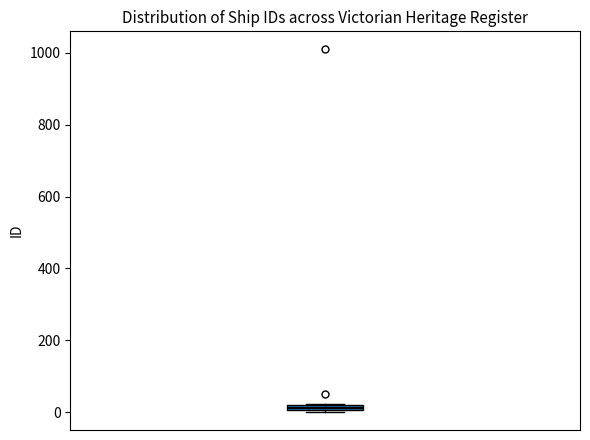

Where is the lower edge of the box on the y-axis? The values are not printed on the chart, so give them approximately, as read against the axis.

0